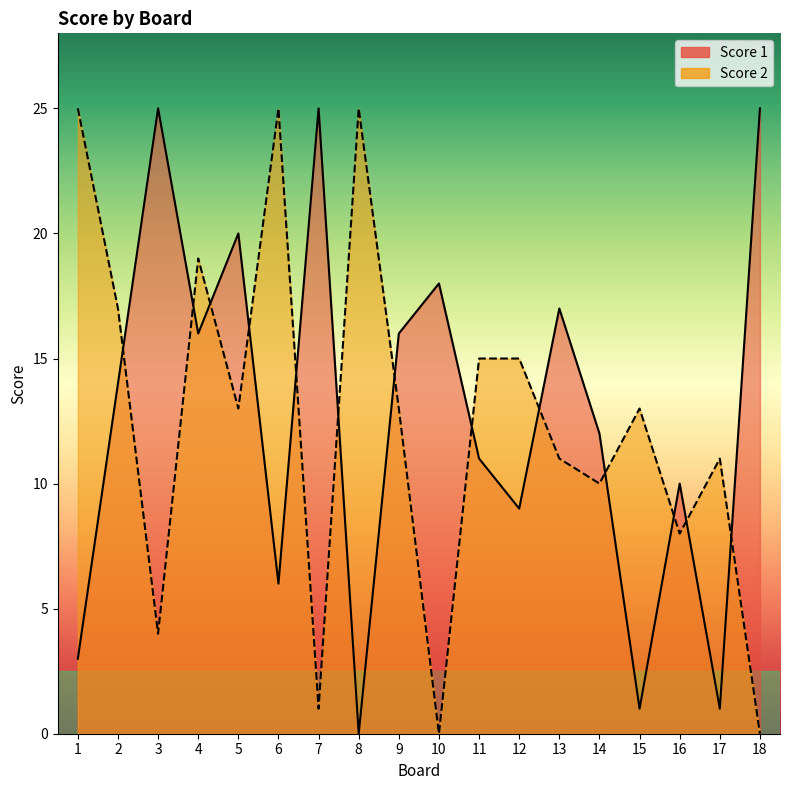

At which category does Score 2 reach its first local peak?

4